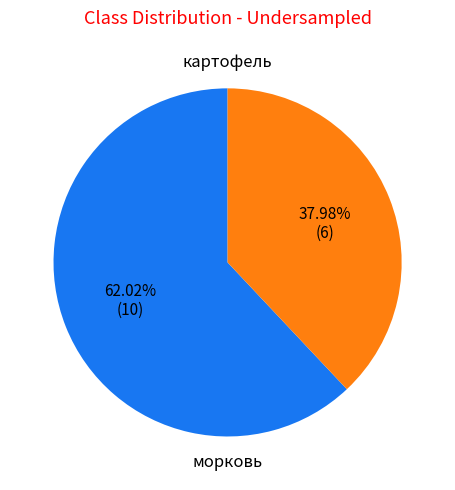

Does any single category account for the majority?

Yes